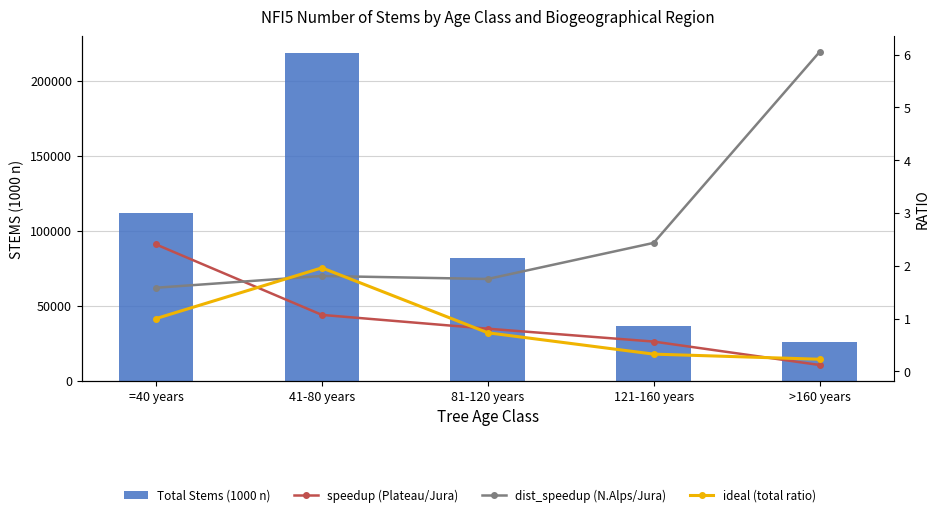

What is the sum of all dist_speedup (N.Alps/Jura) values?

13.6